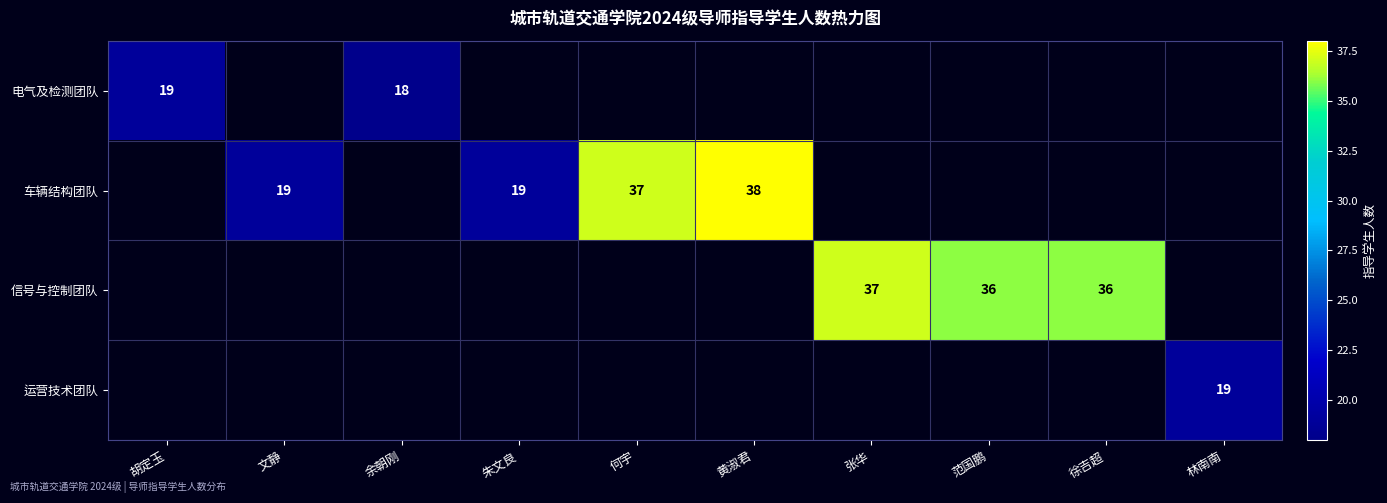

The value of 电气及检测团队 at 胡定玉 is 19. True or false?

True